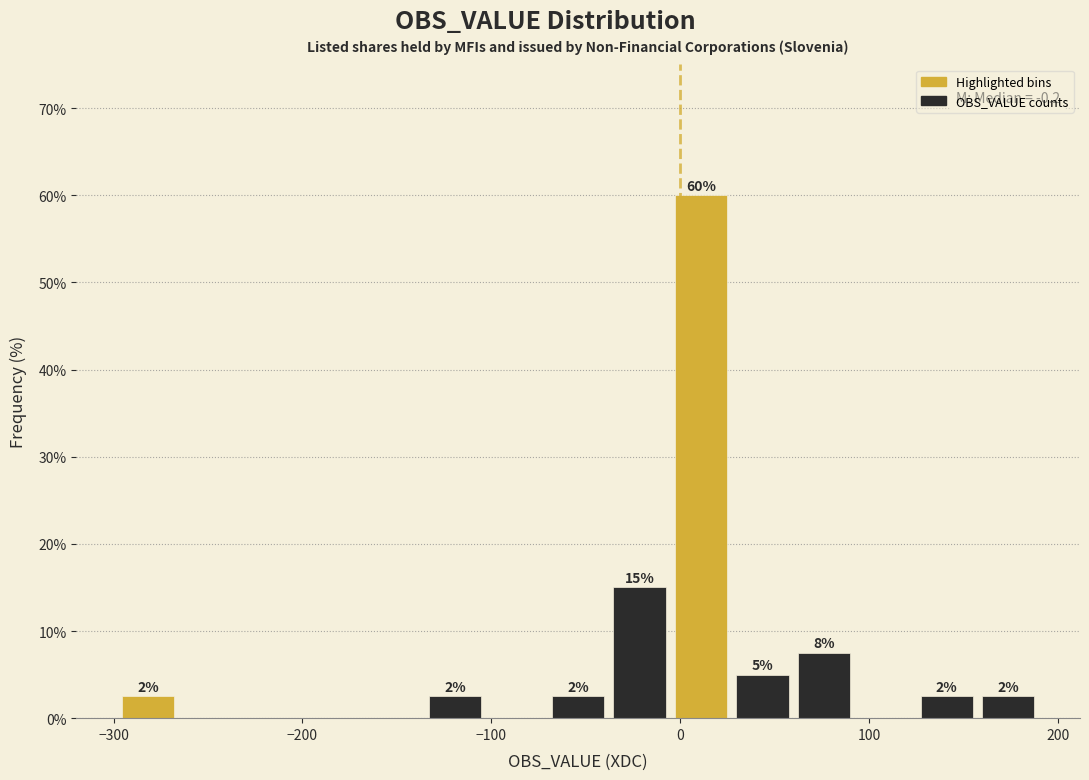

Read against the x-axis, roughly where is the centre of the tallest bar?

10